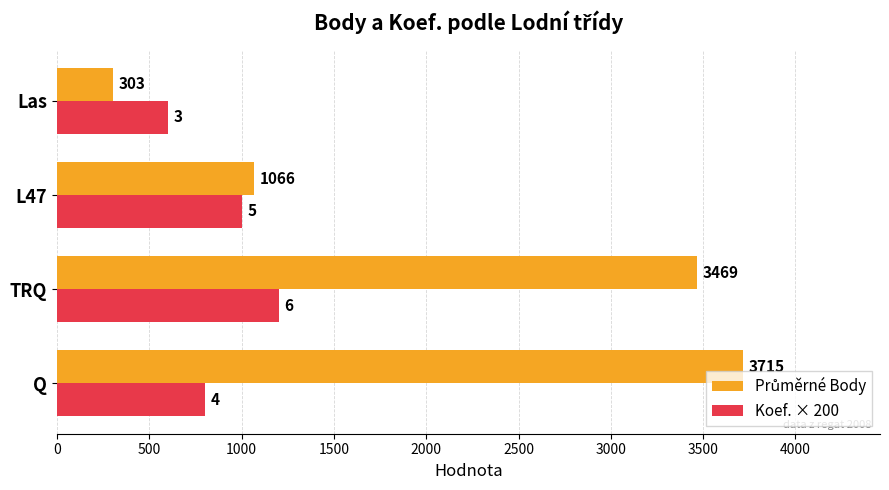

The Koef. × 200 series shows 600 at Las. True or false?

True